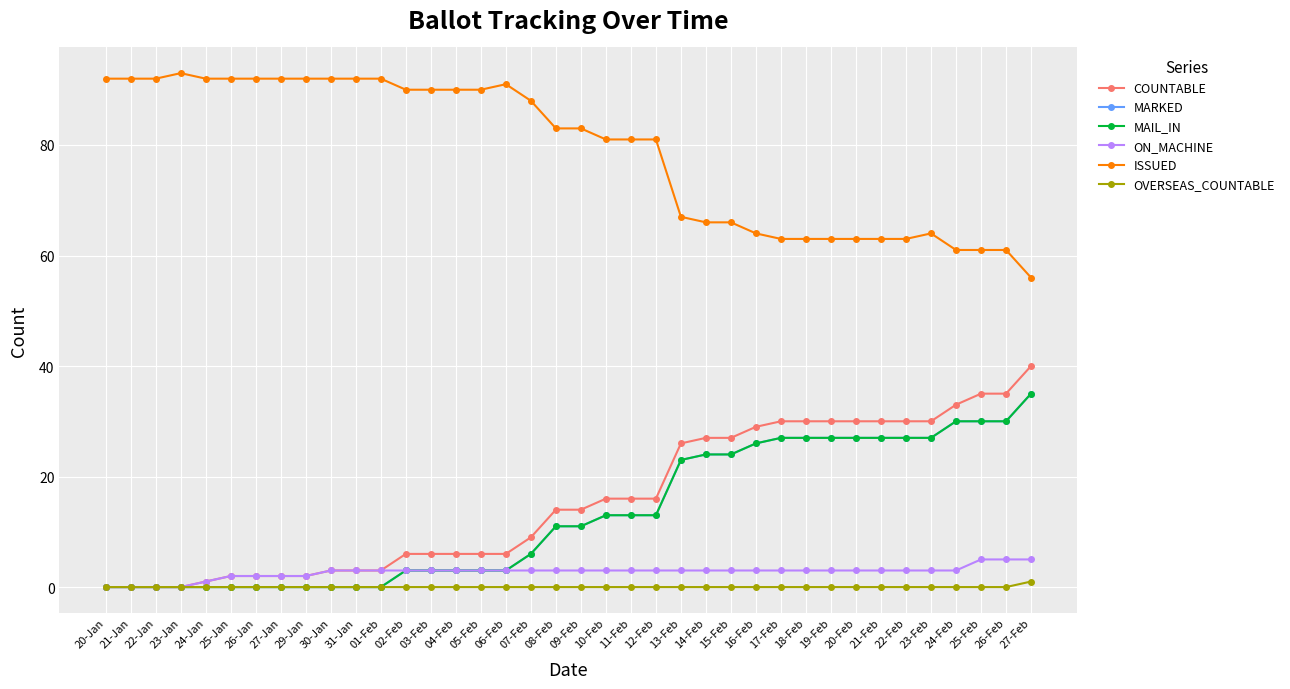

Is this an area chart (filled region under the line)?

No